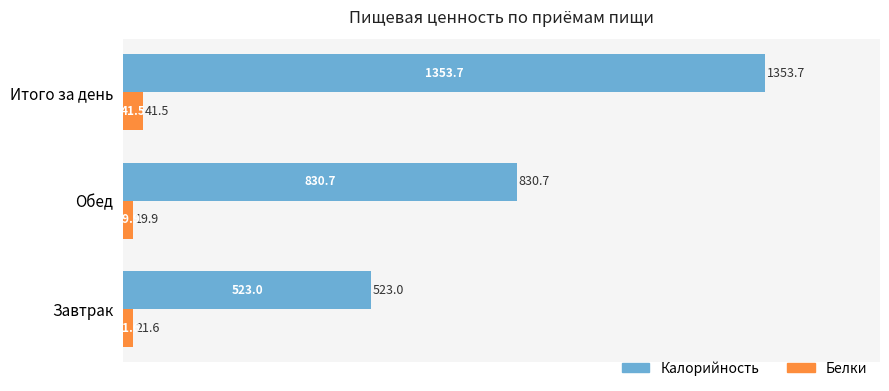

The Белки series shows 41.5 at Итого за день. True or false?

True